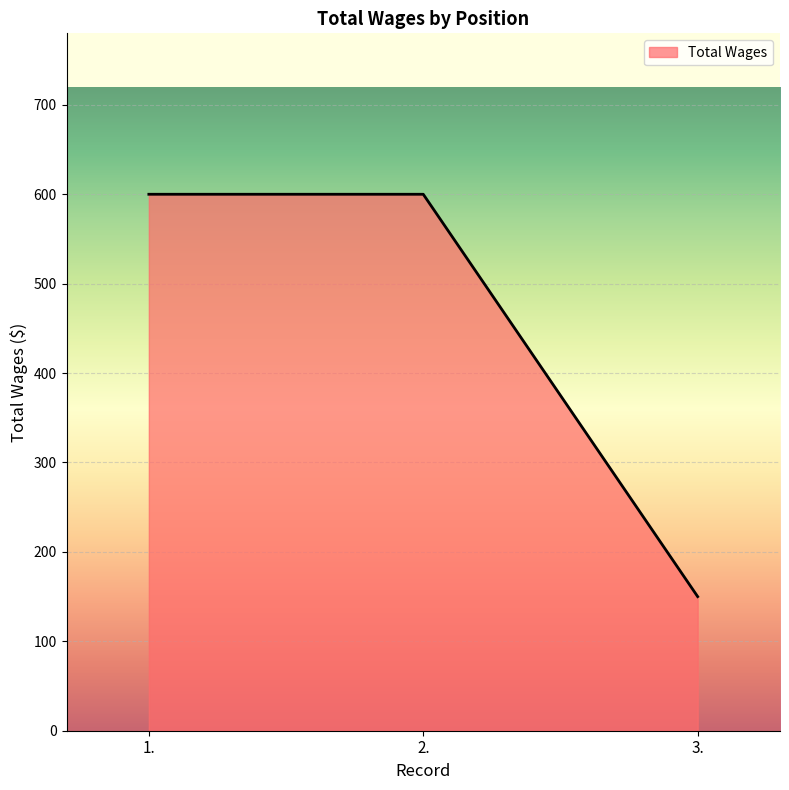

What is the greatest value displayed?

600